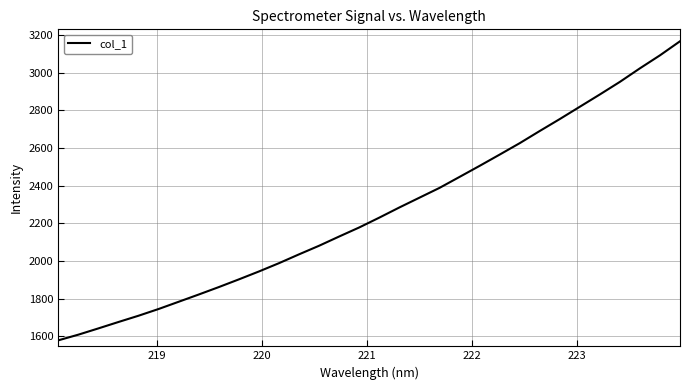

What is the difference between the maximum and minimum values?

1587.5